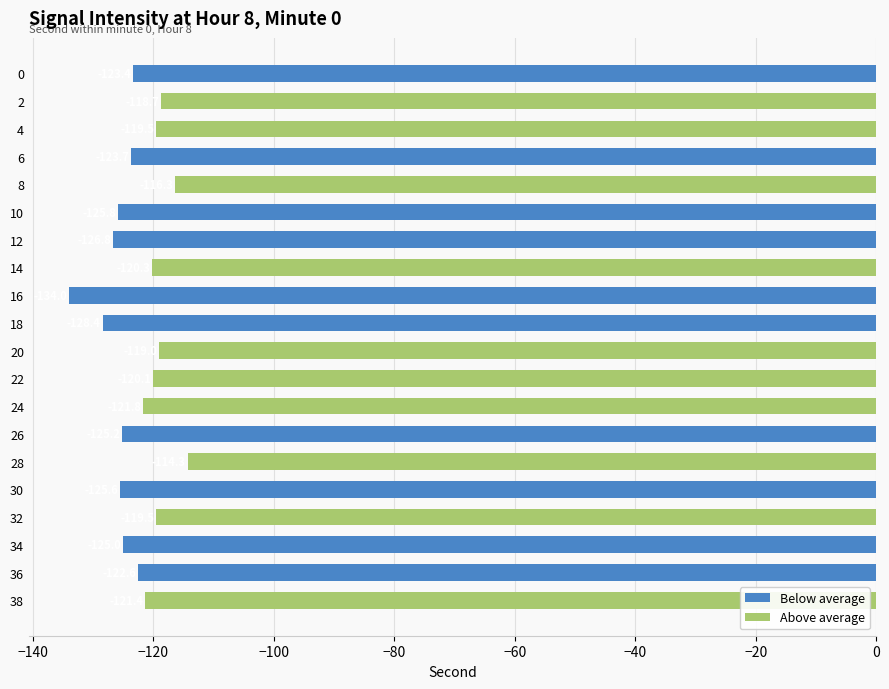

What is the change in value from 4 to 34?

-5.5